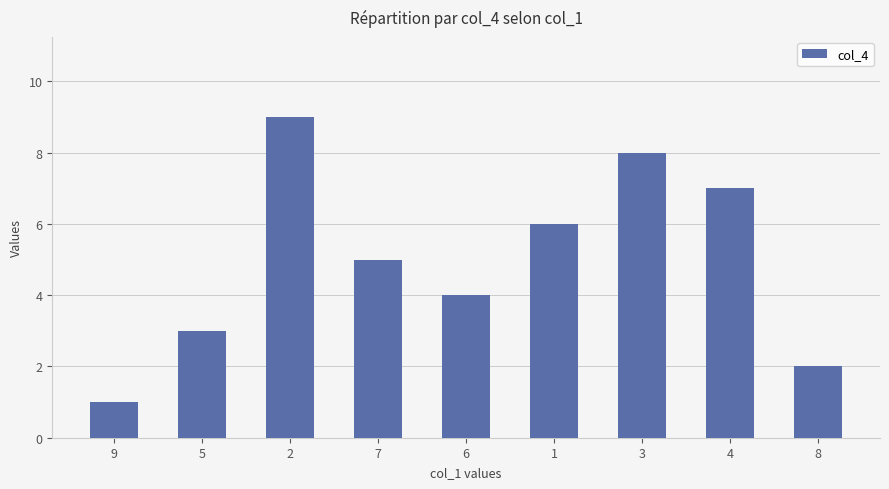

List the labels in order of value, smallest first.

9, 8, 5, 6, 7, 1, 4, 3, 2